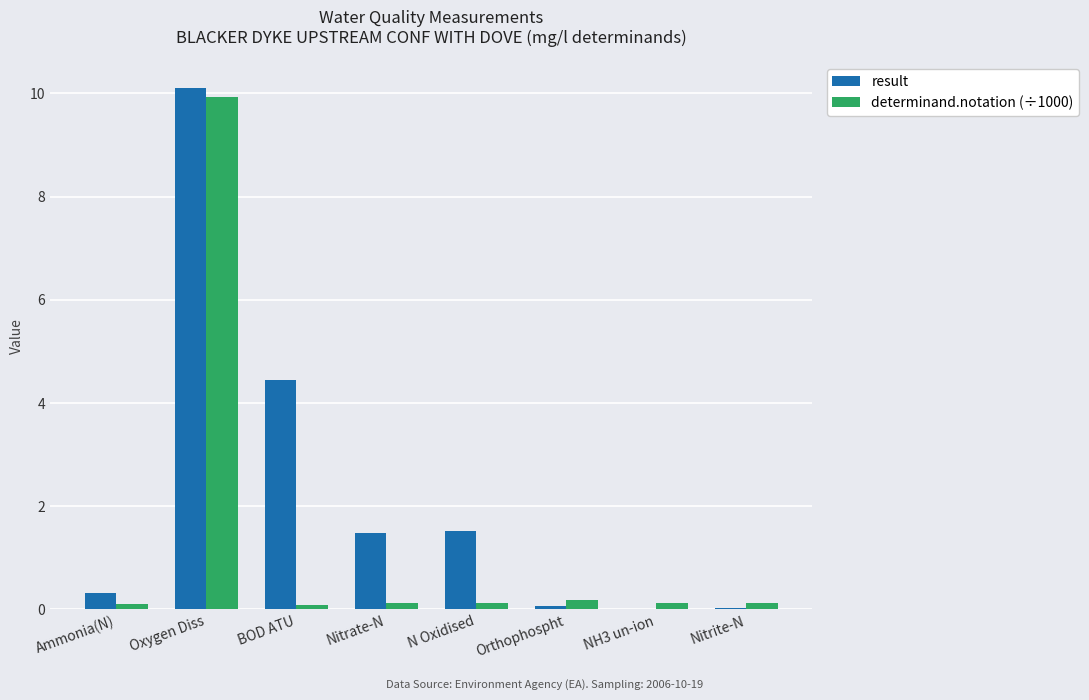

What are all the series names shown in the legend?

result, determinand.notation (÷1000)